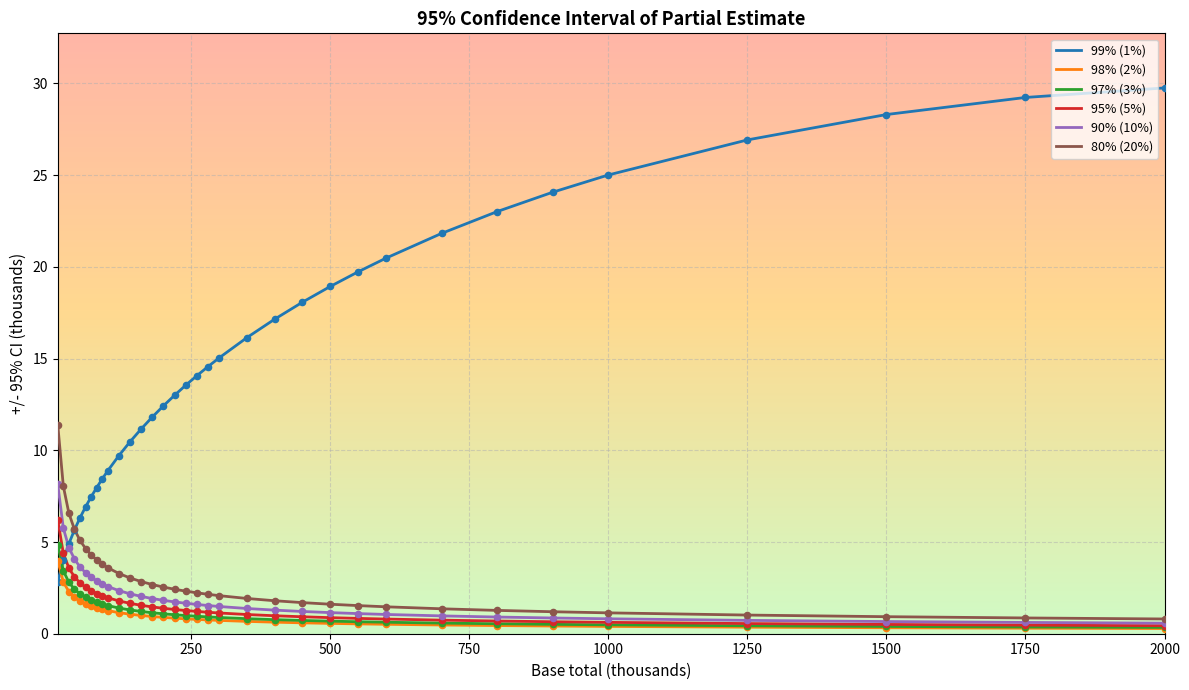

True or false: 95% (5%) and 99% (1%) cross at least once.

True